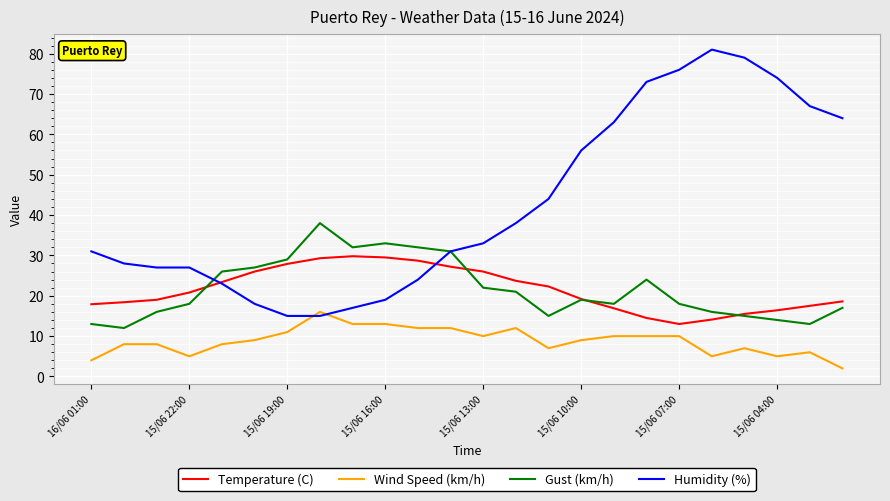

What is the difference between the maximum and minimum values in the Humidity (%) series?

66.0